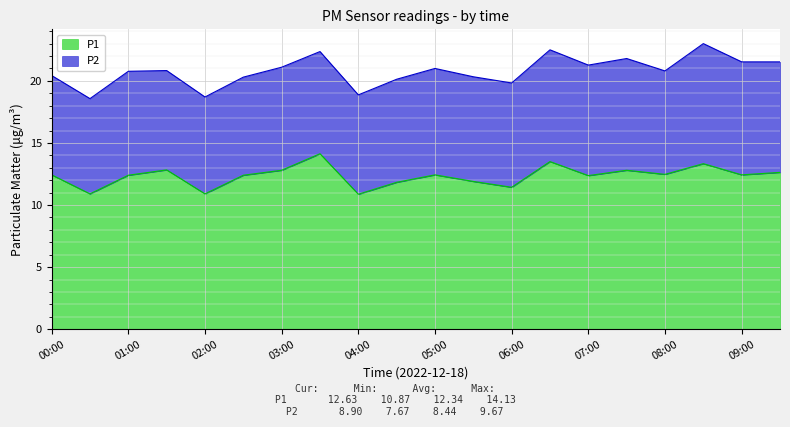

Rank the categories by value from lowest to highest.

04:00, 00:30, 02:00, 06:00, 04:30, 05:30, 07:00, 01:00, 02:30, 00:00, 05:00, 09:00, 08:00, 09:30, 03:00, 07:30, 01:30, 08:30, 06:30, 03:30